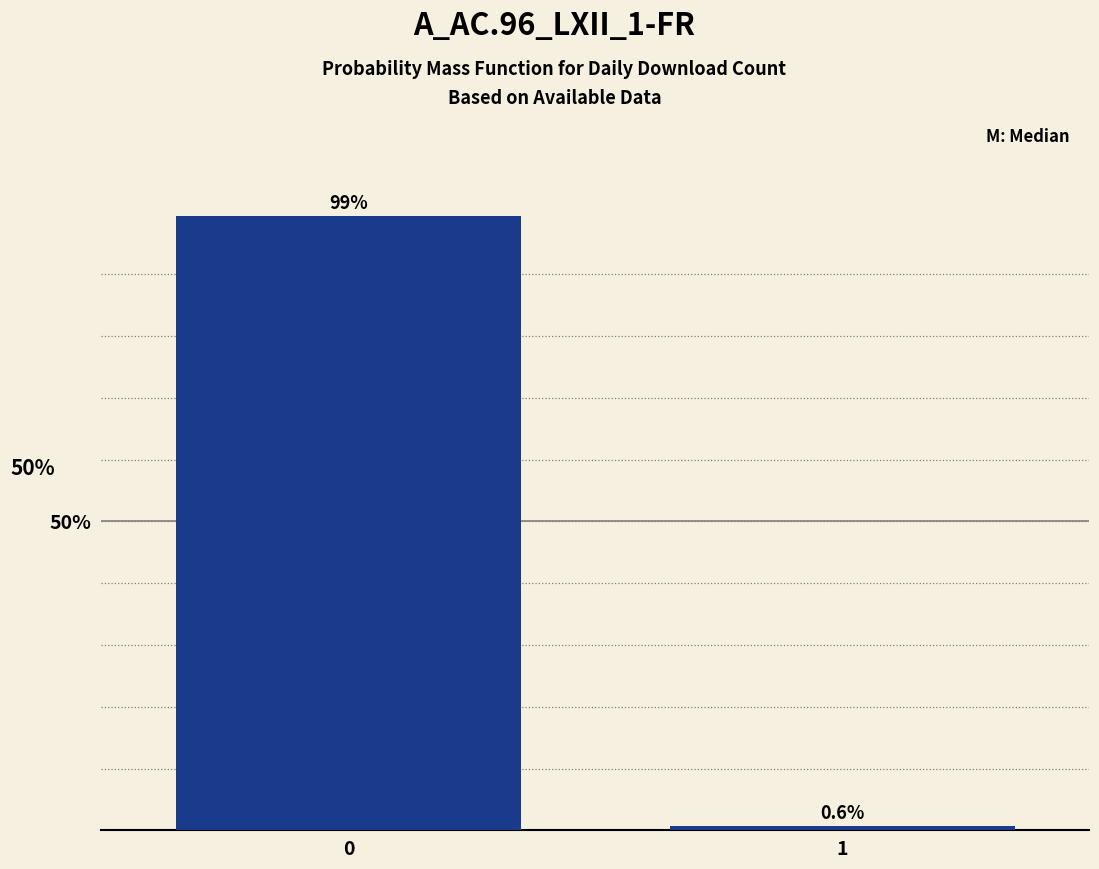

Reading right to left, extract all data points from this chart.

0.6	99.4